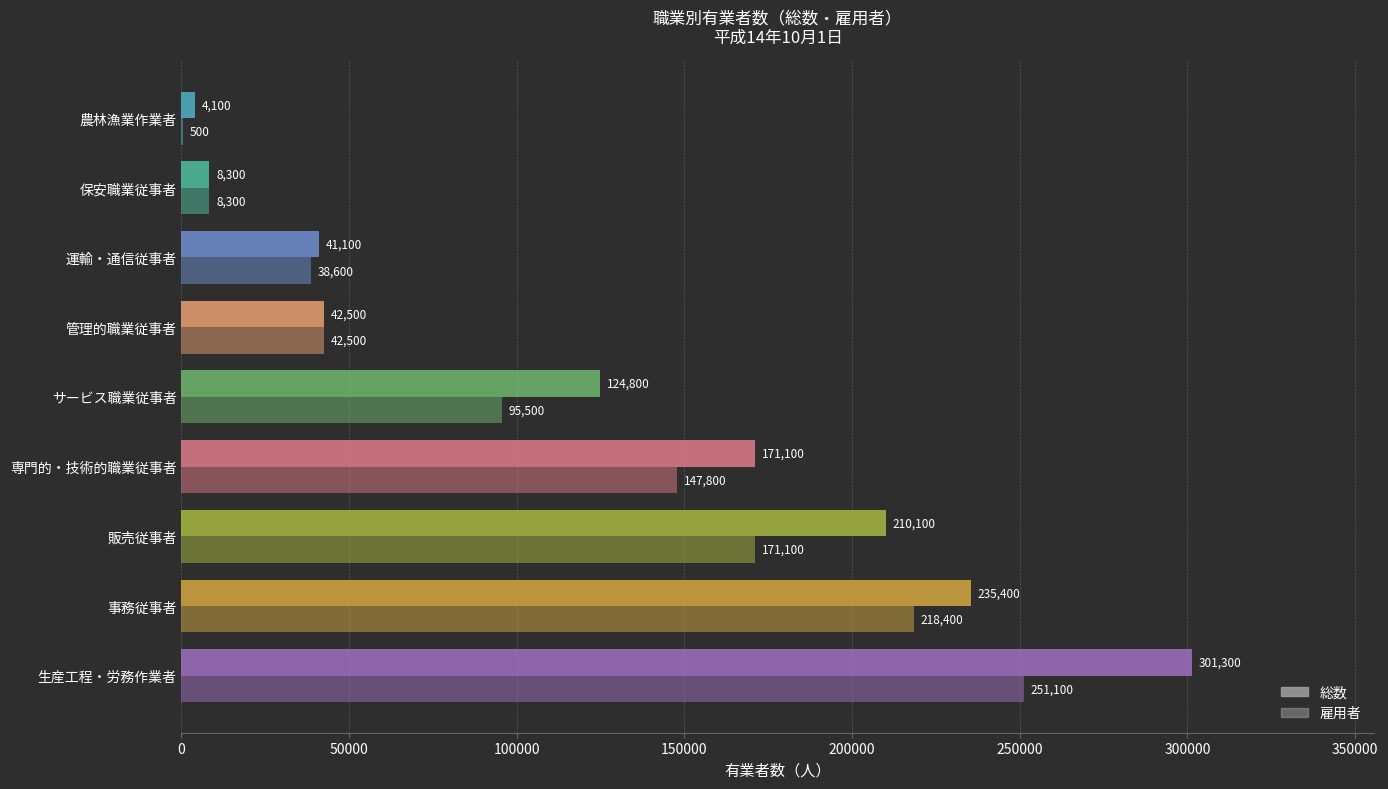

Which series has the largest total across all categories?

総数